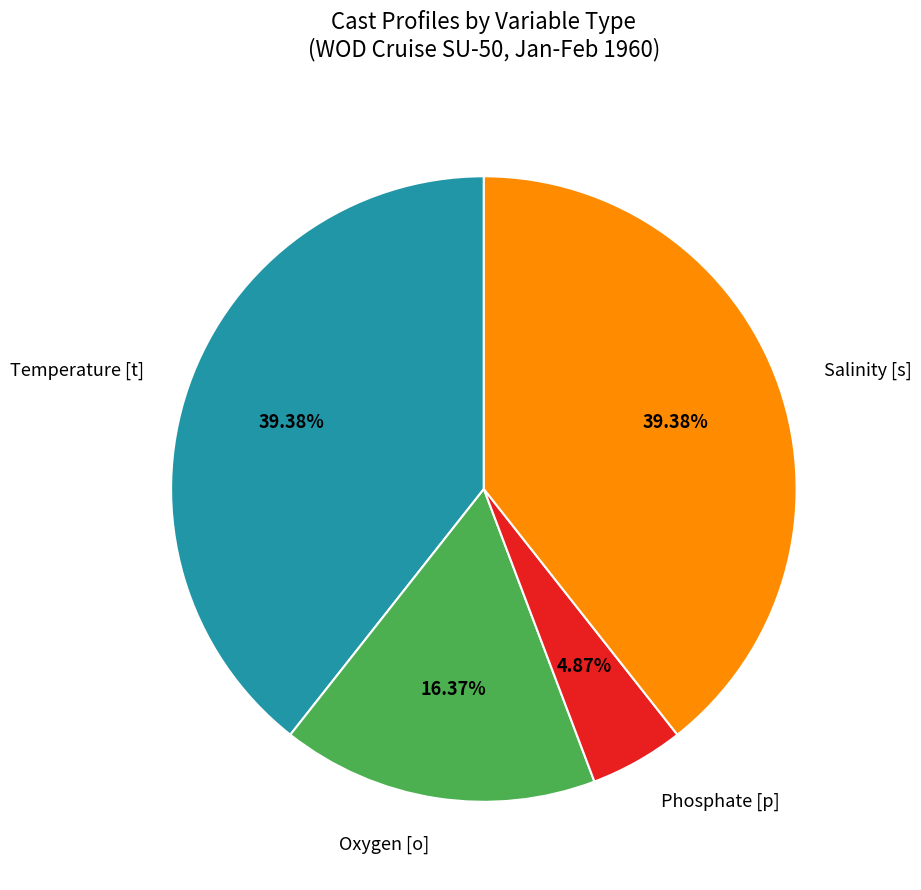

What percentage is the Salinity [s] slice, to the nearest percent?

39%